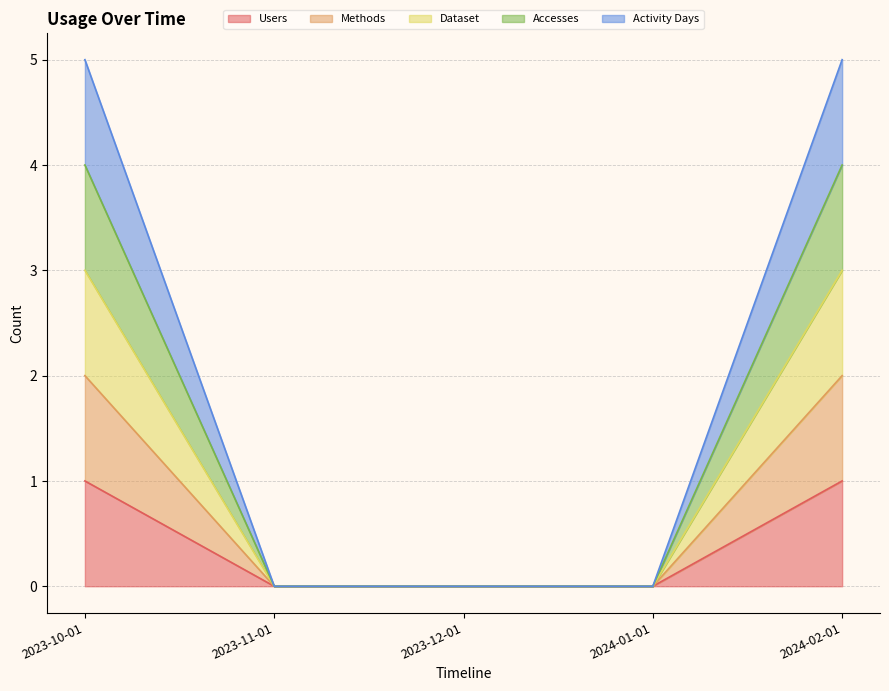

Which series has the largest total across all categories?

Activity Days